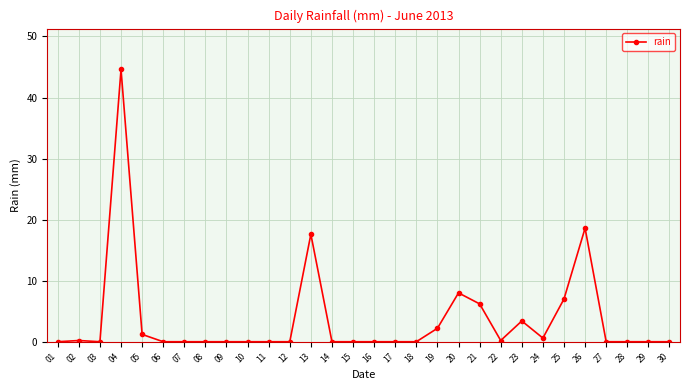

Between 17 and 23, which is larger?

23